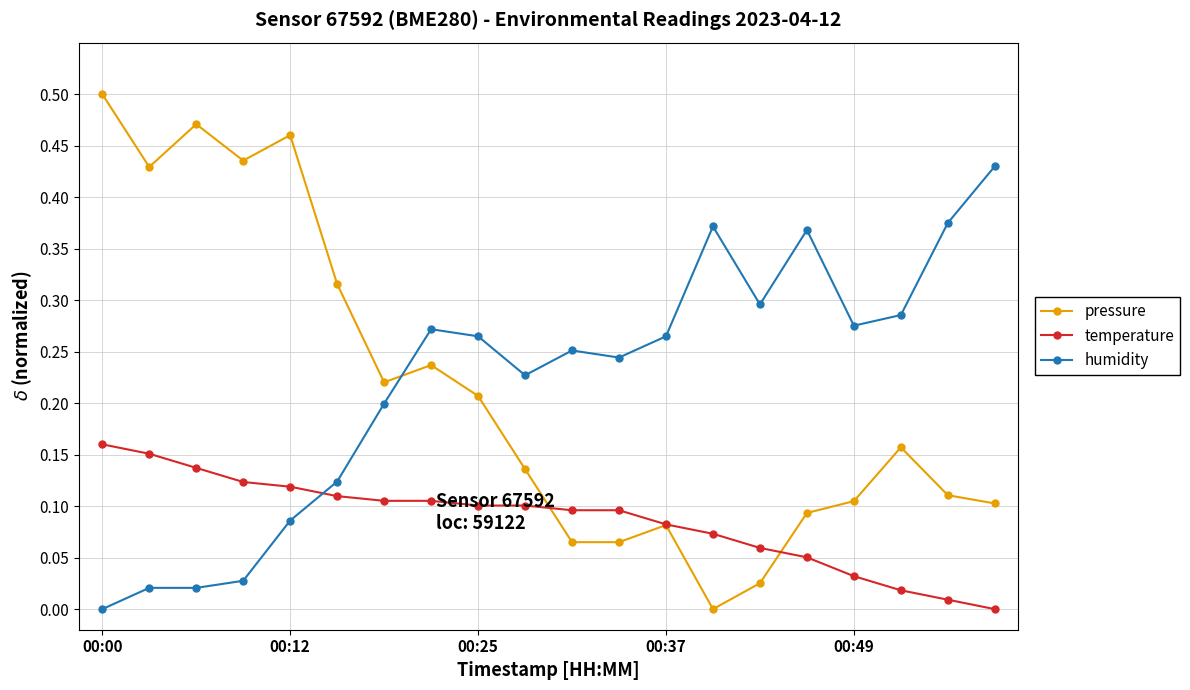

In pressure, how many points are higher than both neighbors (excluding endpoints)?

5